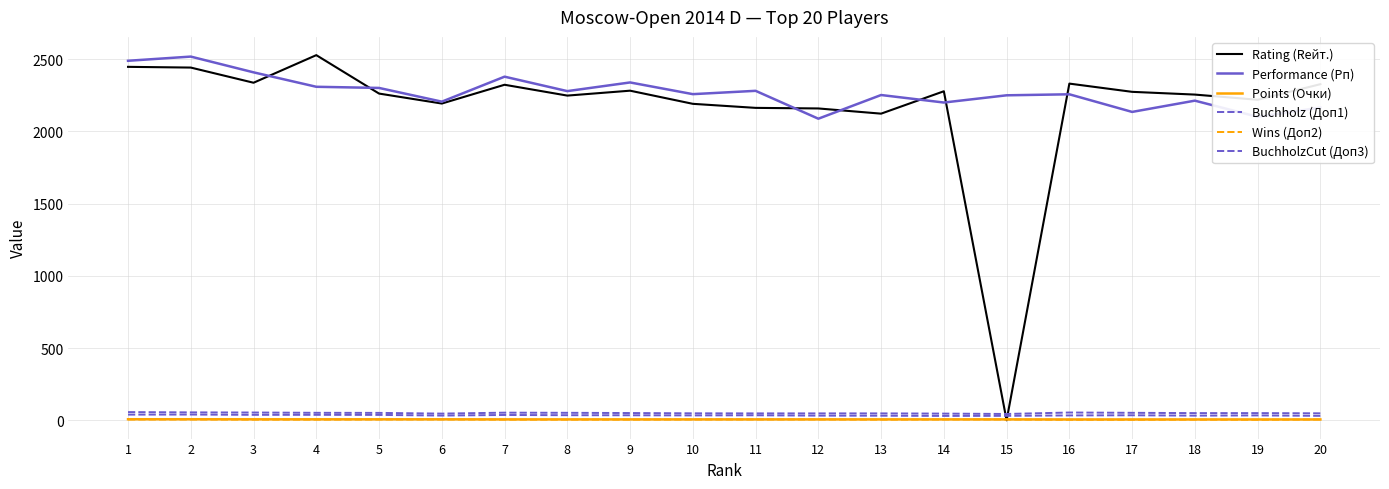

Does the chart display data point markers on the line(s)?

No